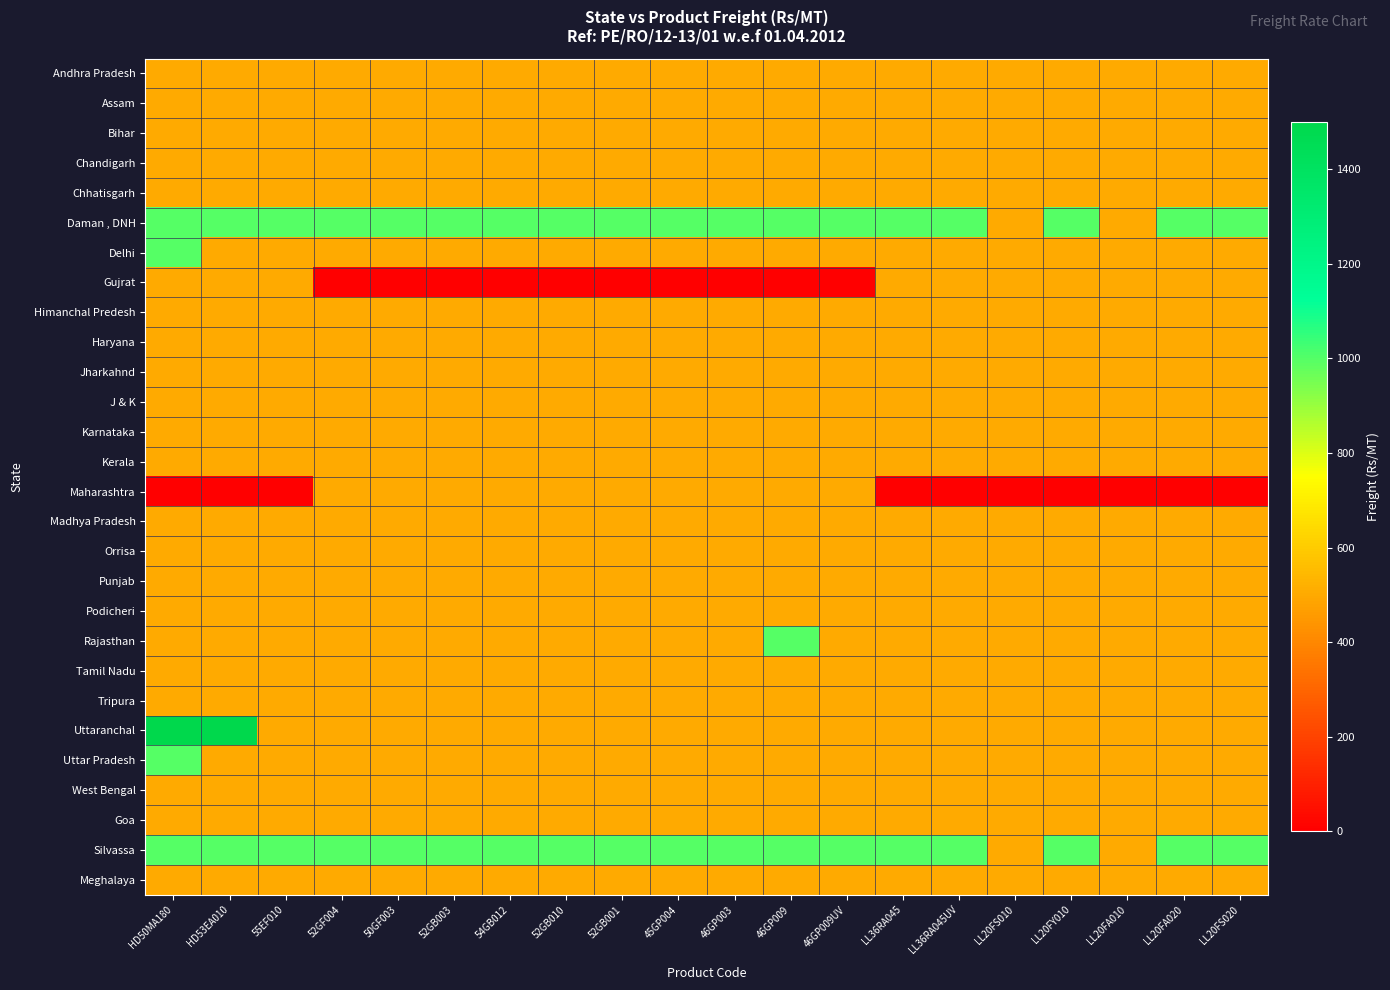

Which has a higher value, LL36RA045UV or 52GF004?

LL36RA045UV